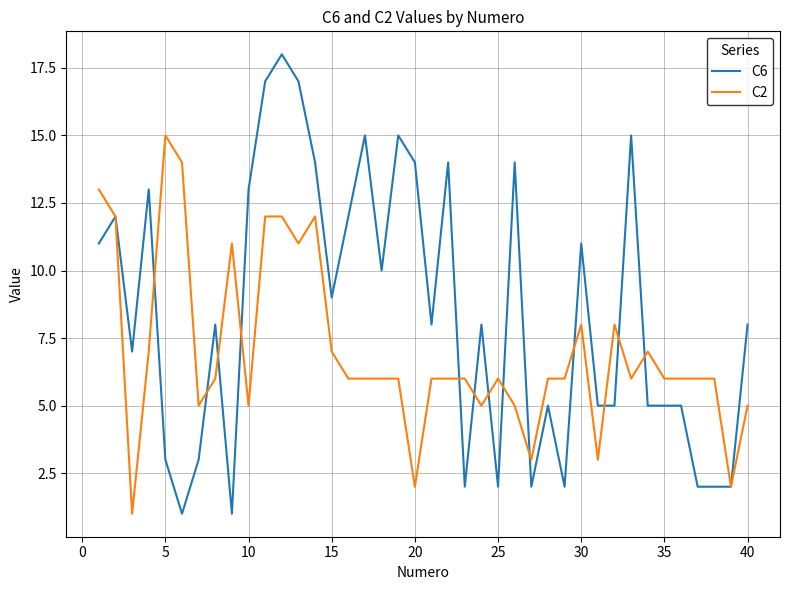

What is the maximum value for C6?

18